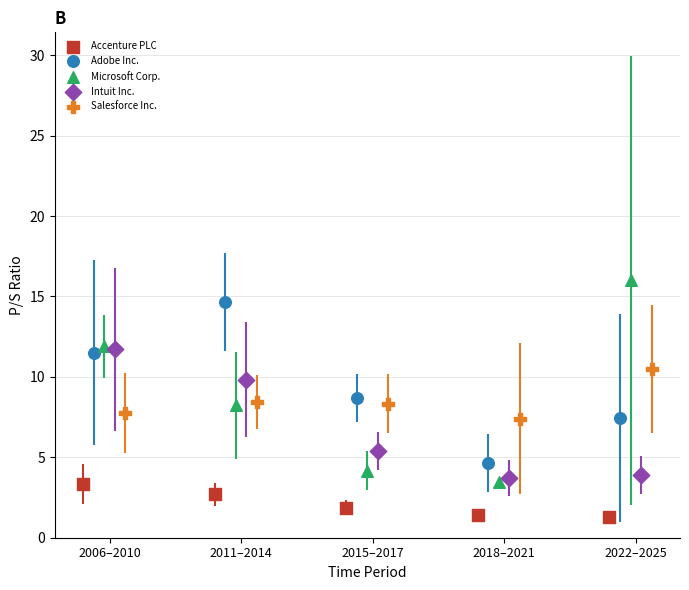

Which series contains the lowest Y value?

Accenture PLC